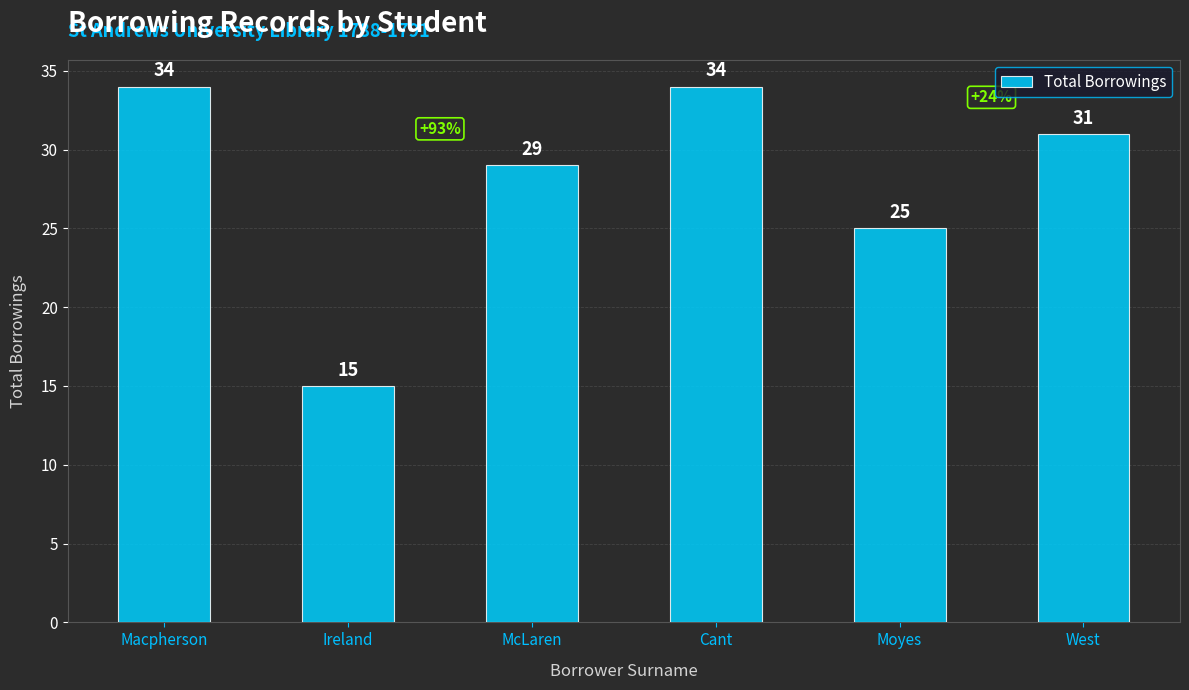

Are the bars horizontal?

No